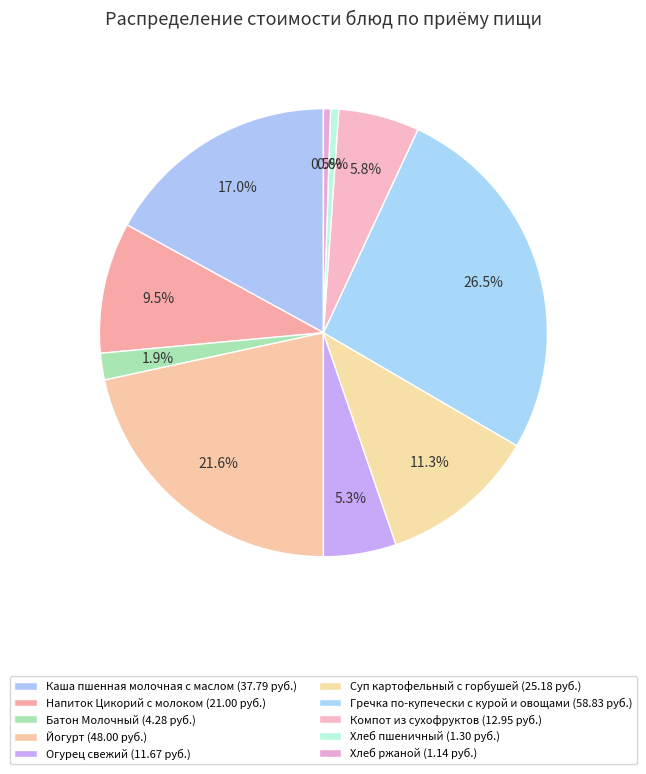

What percentage is the Хлеб ржаной slice, to the nearest percent?

1%